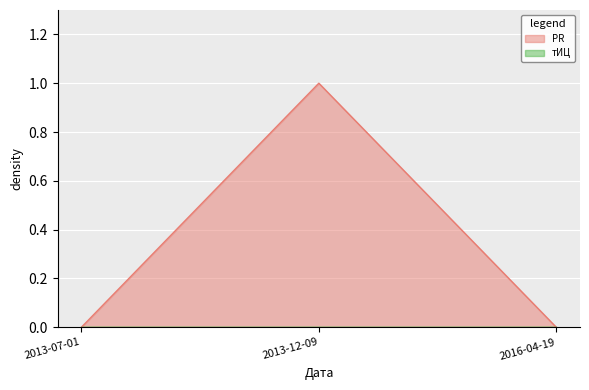

The chart shows a value of 0 at 2016-04-19. True or false?

True